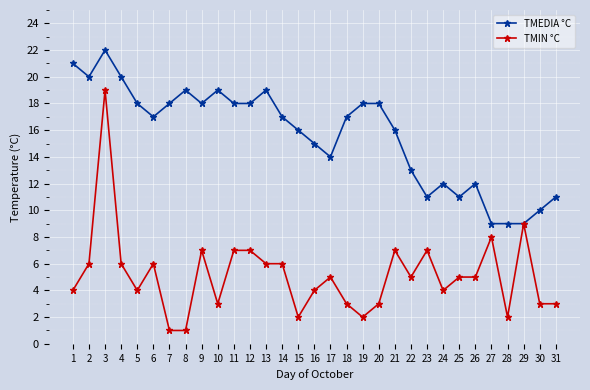

What is the maximum value shown in the chart?

22